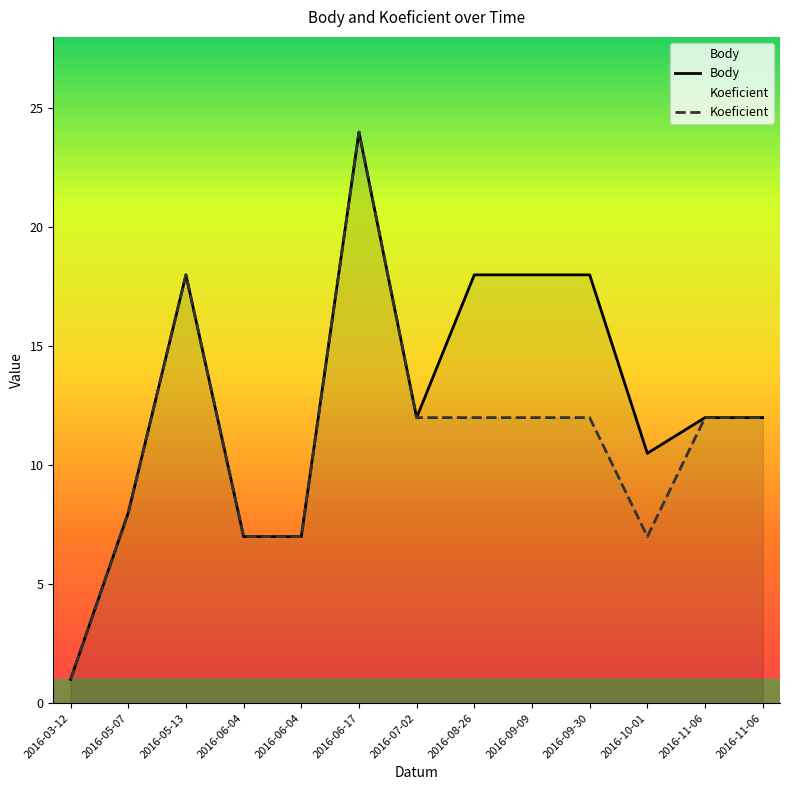

Reading left to right, transcribe all the data shown in this chart.

Body: 1.0	8.0	18.0	7.0	7.0	24.0	12.0	18.0	18.0	18.0	10.5	12.0	12.0
Koeficient: 1.0	8.0	18.0	7.0	7.0	24.0	12.0	12.0	12.0	12.0	7.0	12.0	12.0